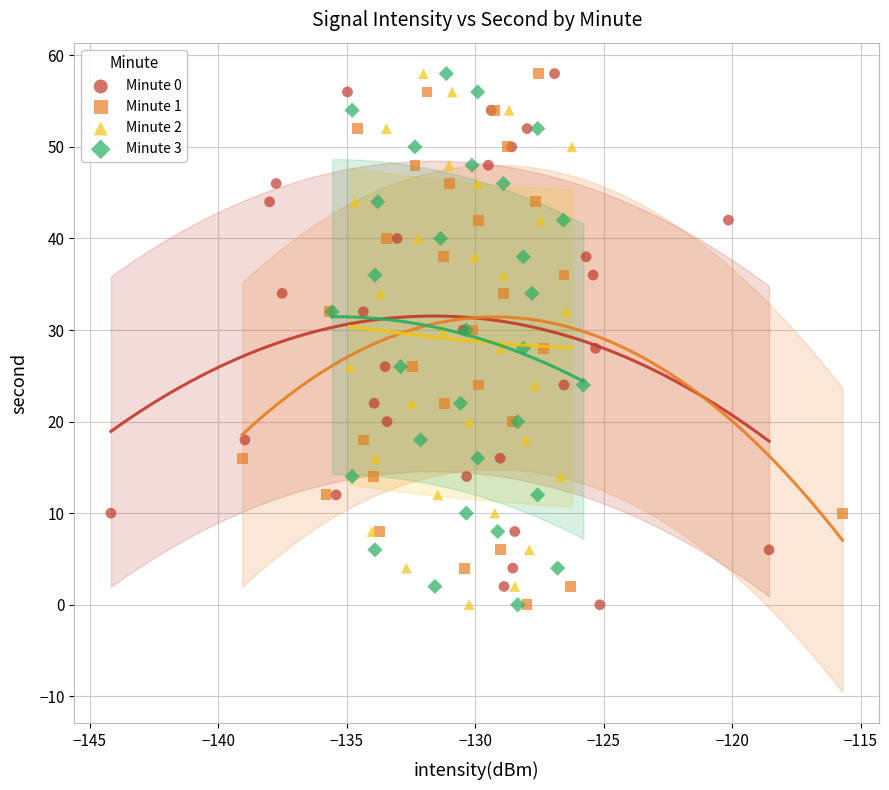

What are all the series names shown in the legend?

Minute 0, Minute 1, Minute 2, Minute 3